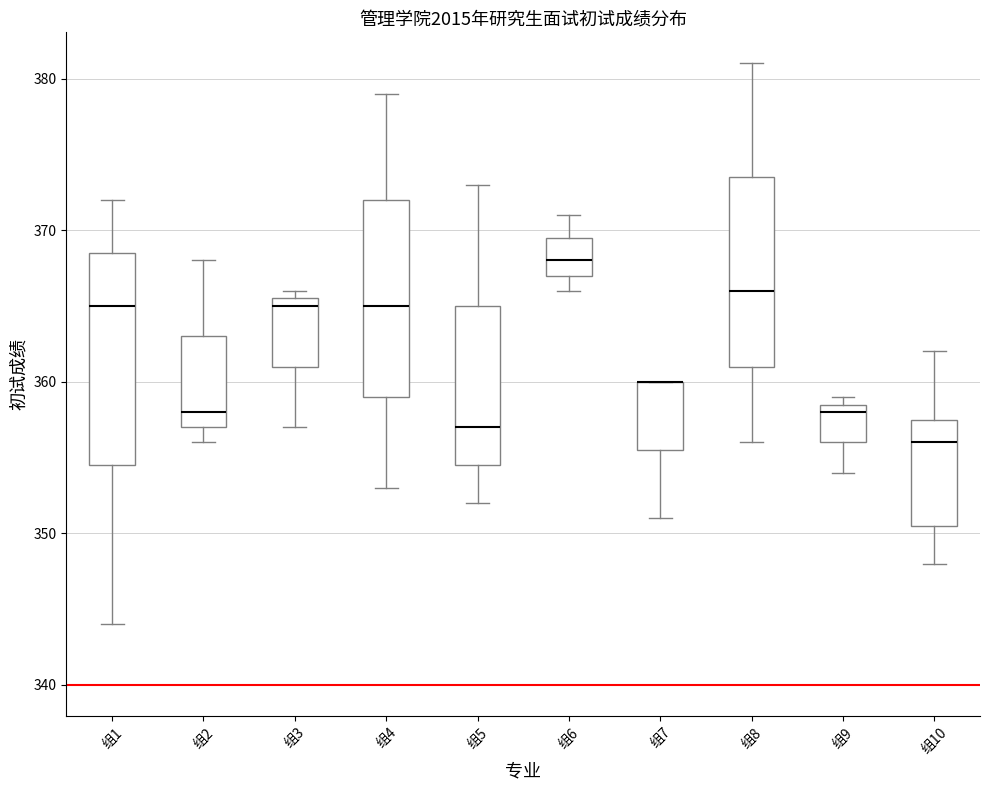

Which box is the tallest, from its lower edge to its upper edge?

组1